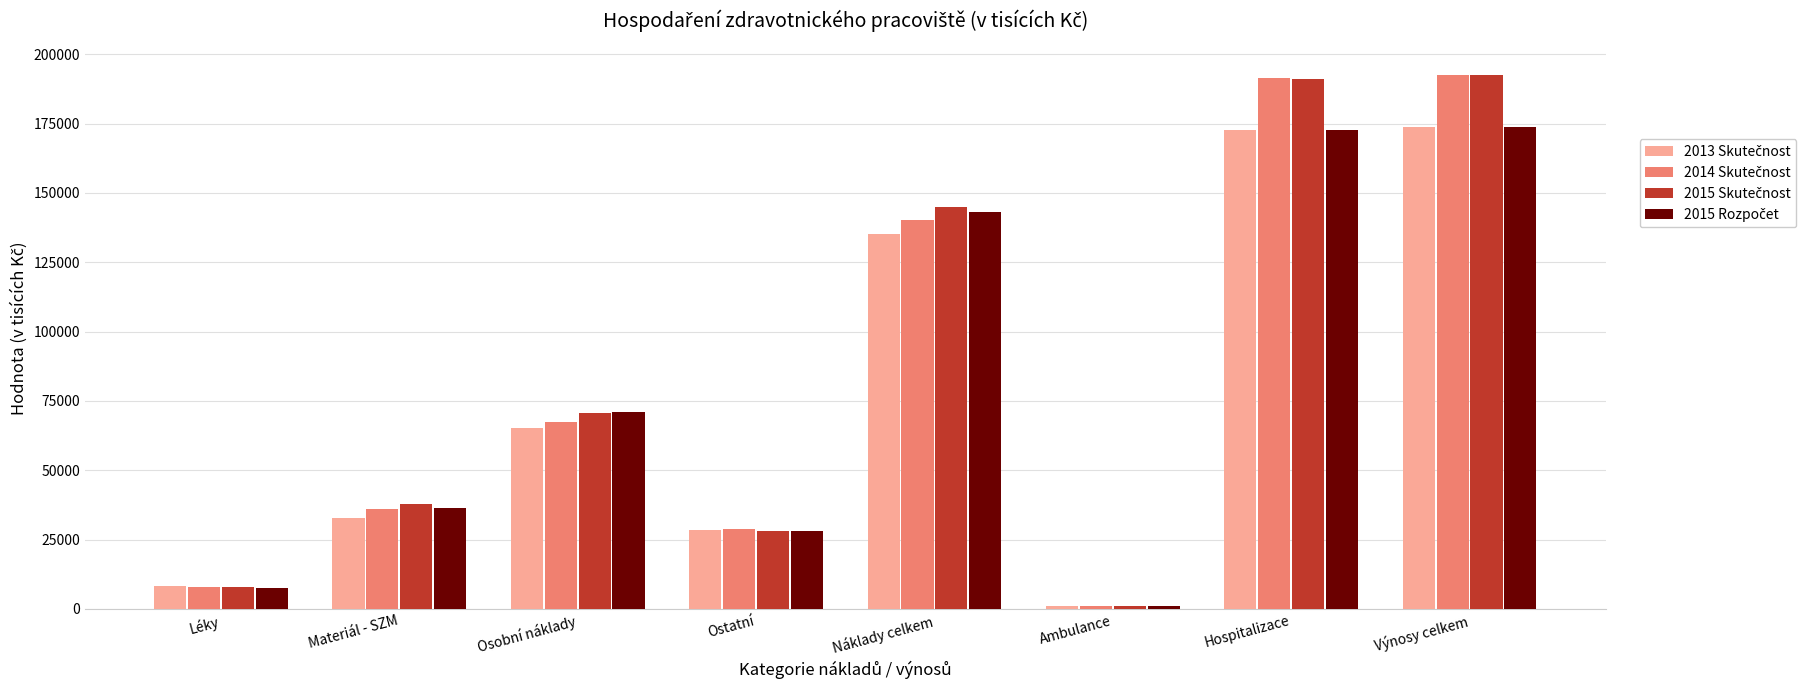

What is the total value across all series at Léky?

31959.7